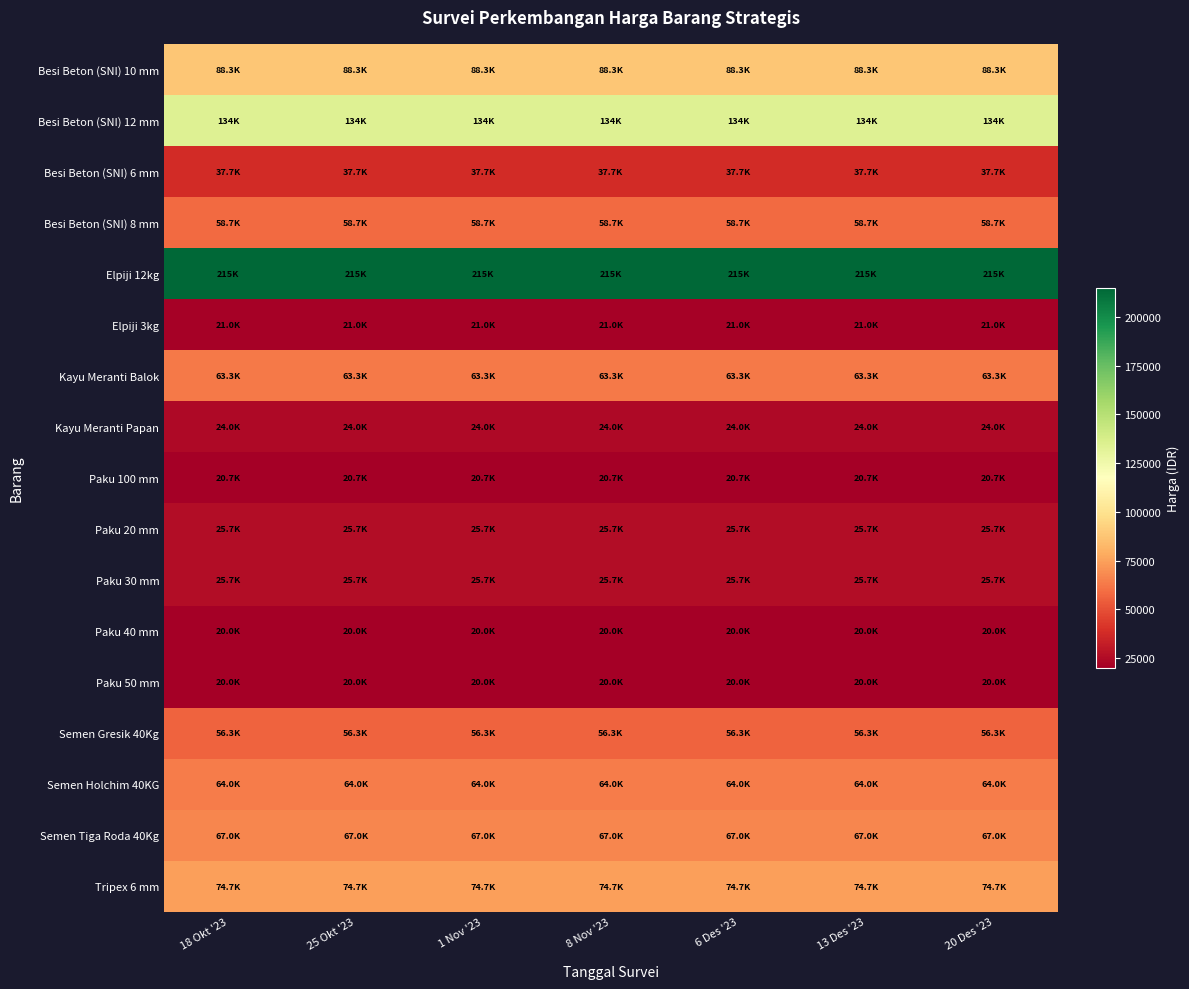

List the series in order of their peak value, highest first.

Elpiji 12kg, Besi Beton (SNI) 12 mm, Besi Beton (SNI) 10 mm, Tripex 6 mm, Semen Tiga Roda 40Kg, Semen Holchim 40KG, Kayu Meranti Balok, Besi Beton (SNI) 8 mm, Semen Gresik 40Kg, Besi Beton (SNI) 6 mm, Paku 20 mm, Paku 30 mm, Kayu Meranti Papan, Elpiji 3kg, Paku 100 mm, Paku 40 mm, Paku 50 mm